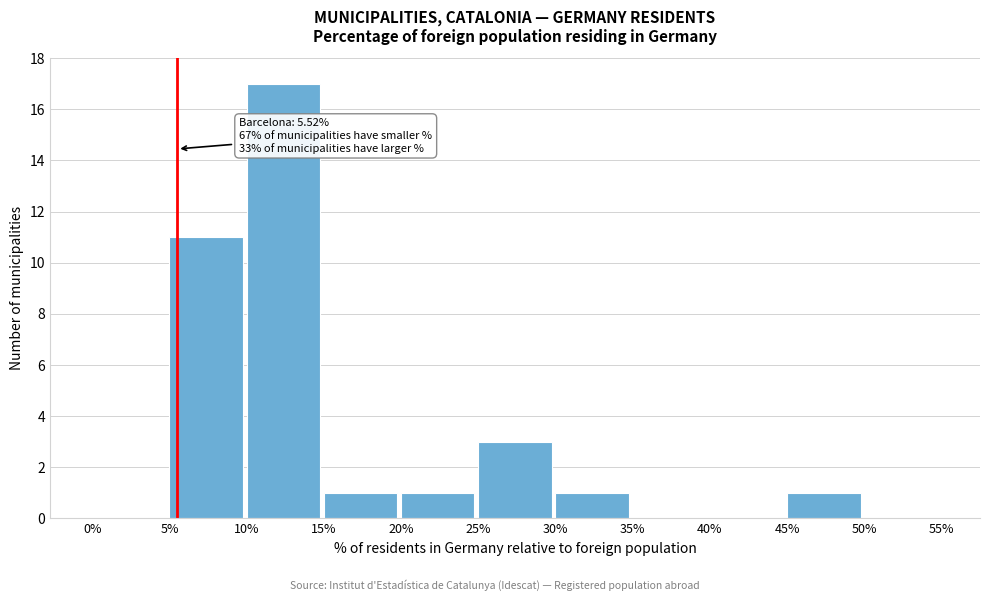

Which range on the x-axis has the tallest bar?

10% to 15%